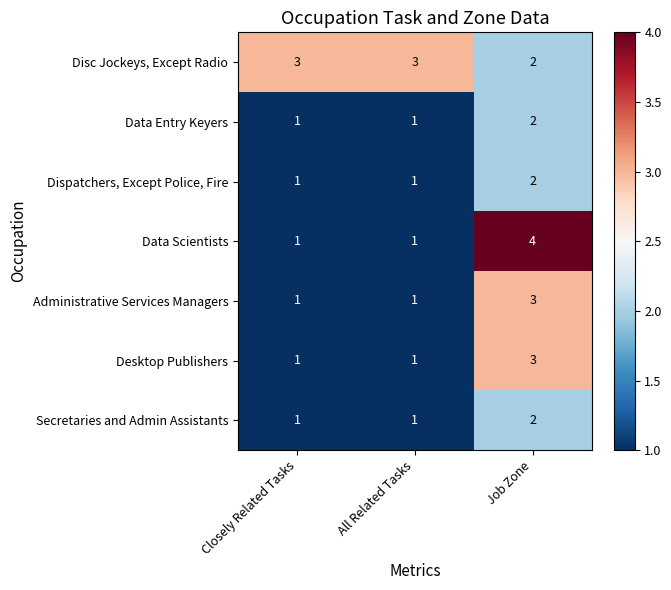

What is the maximum value shown in the chart?

4